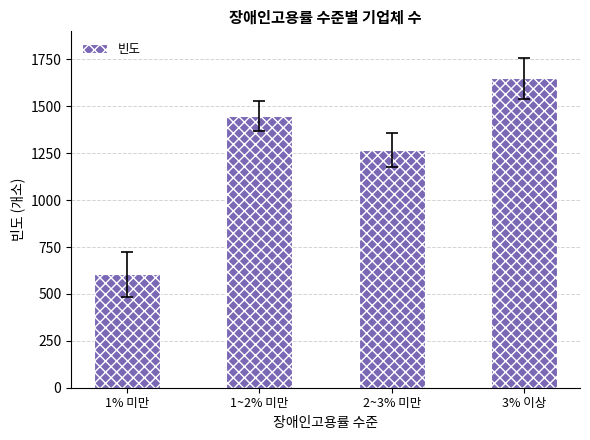

Approximately how many times larger is the value at 2~3% 미만 compared to 1% 미만?

2.1